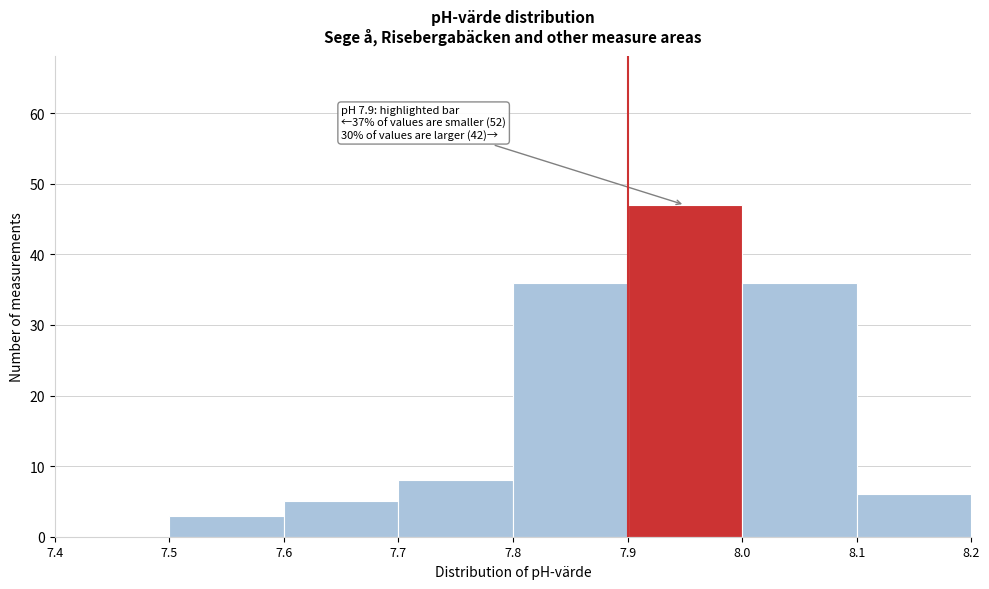

Which range on the x-axis has the tallest bar?

7.9 to 8.0